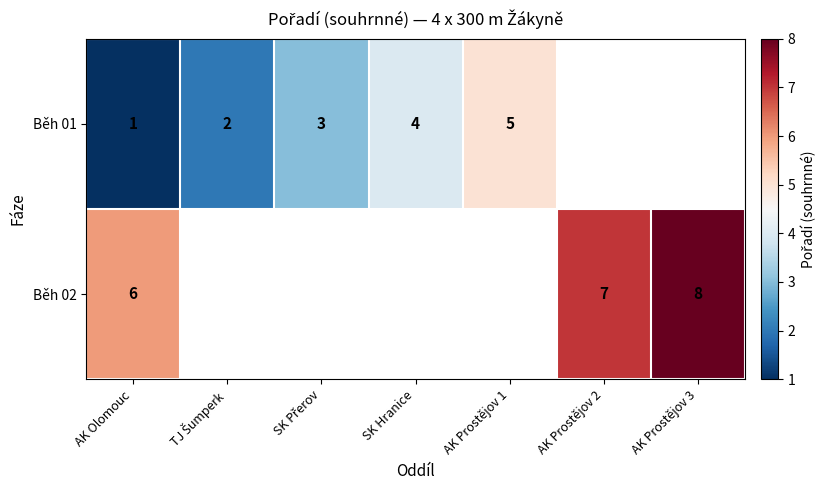

True or false: Běh 01 has a value of 4 at SK Hranice.

True